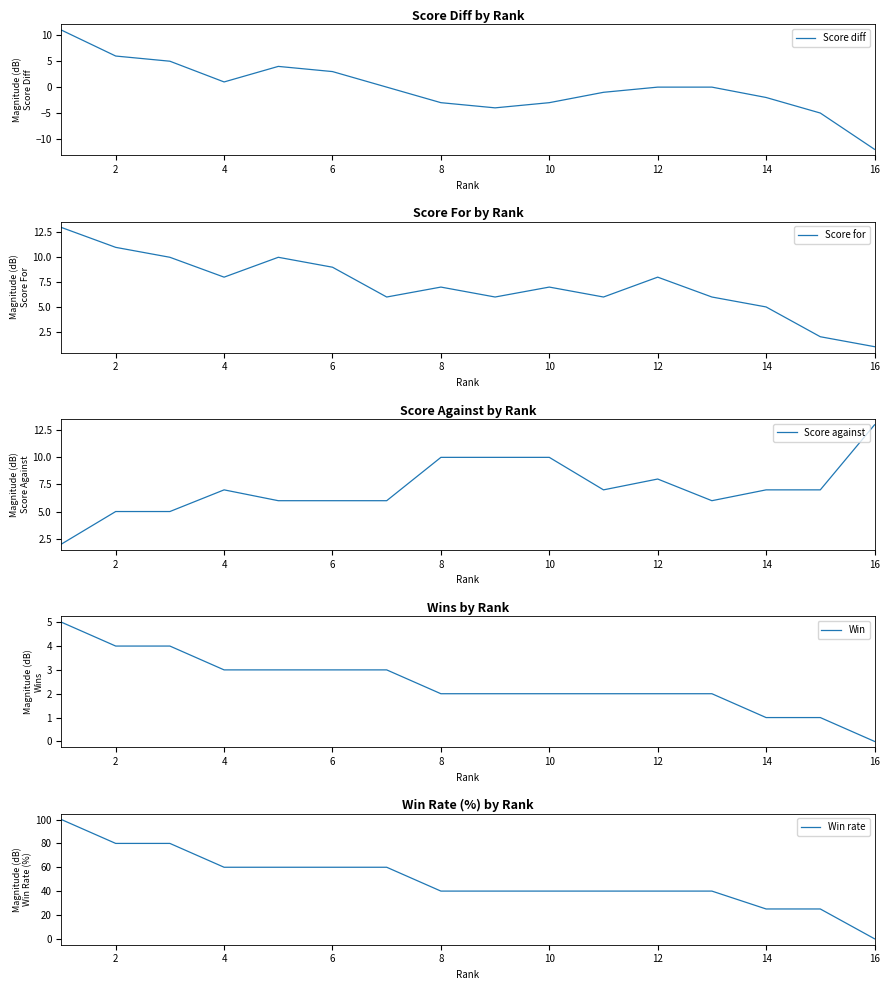

What is the maximum value for Score diff?

11